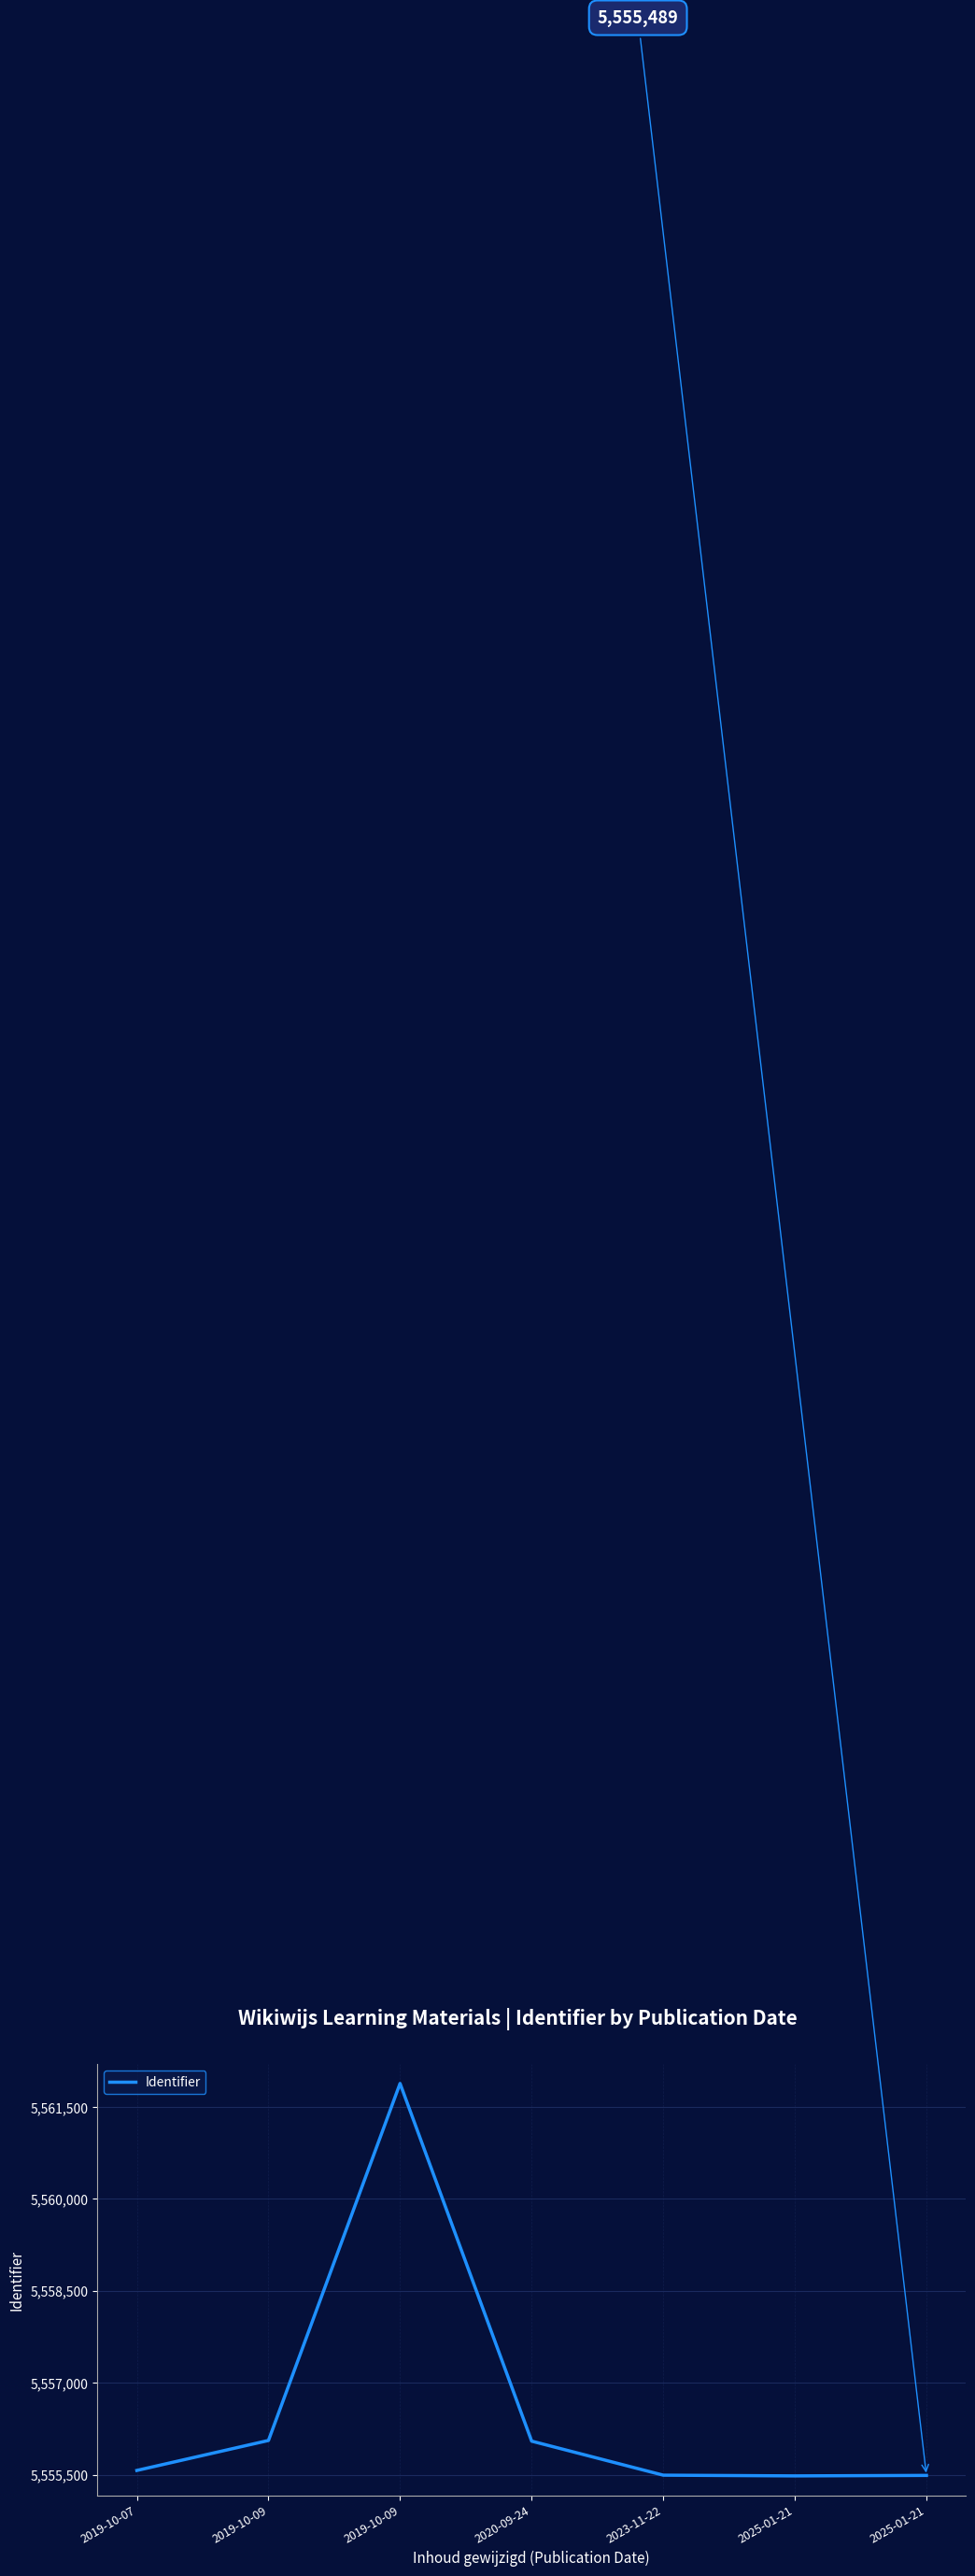

What is the average value?

5556574